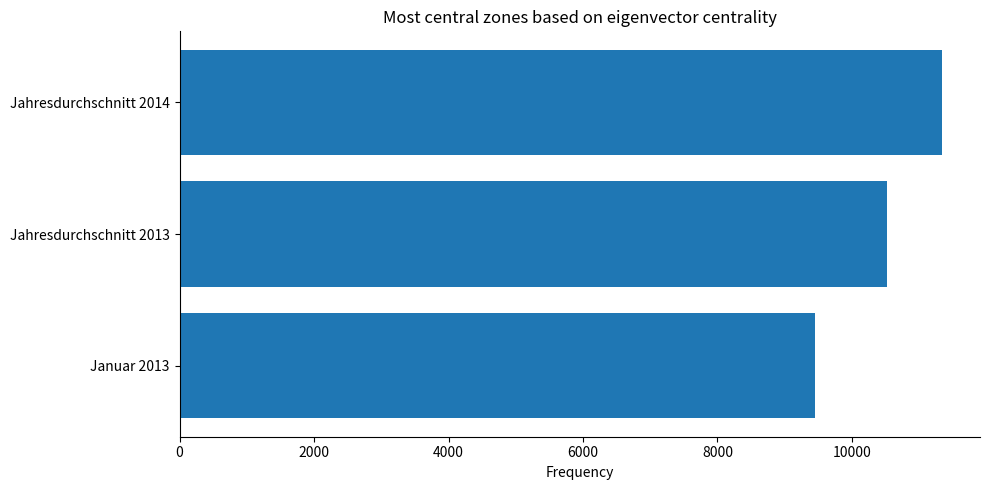

List the labels in order of value, smallest first.

Januar 2013, Jahresdurchschnitt 2013, Jahresdurchschnitt 2014